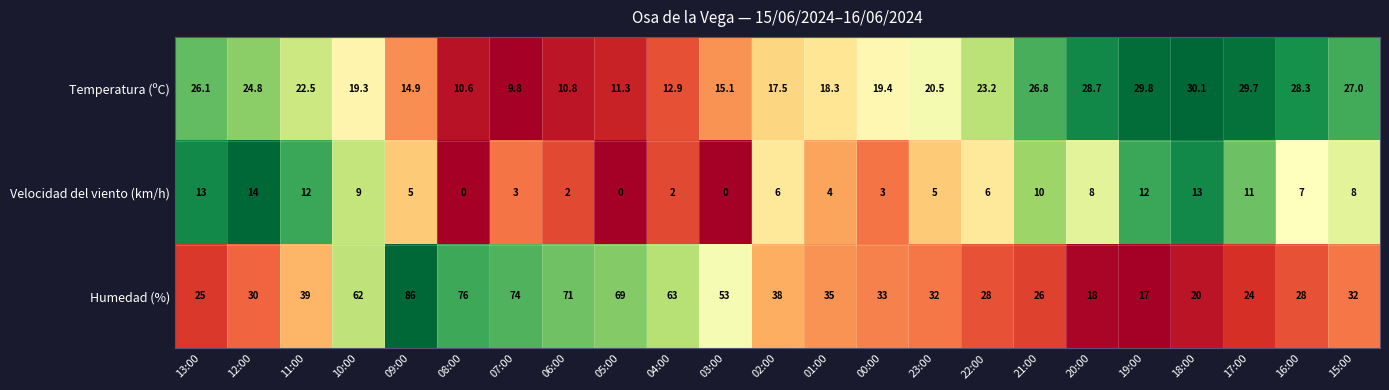

Which series has the widest spread of values?

Humedad (%)